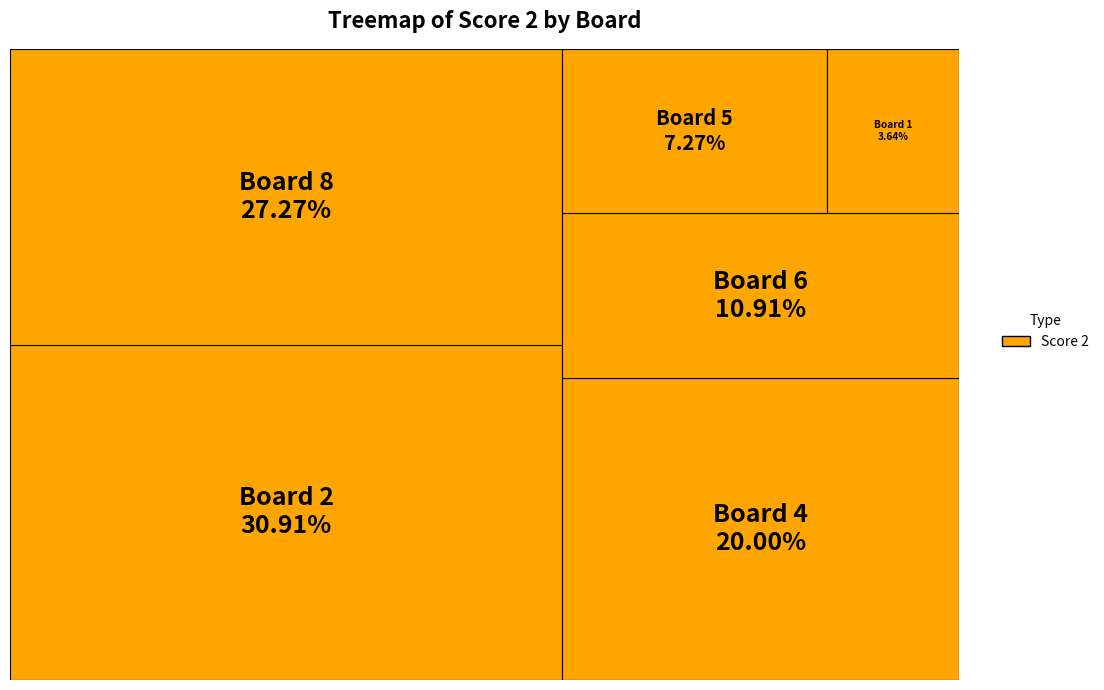

Is it true that 2 is 31% of the pie?

True